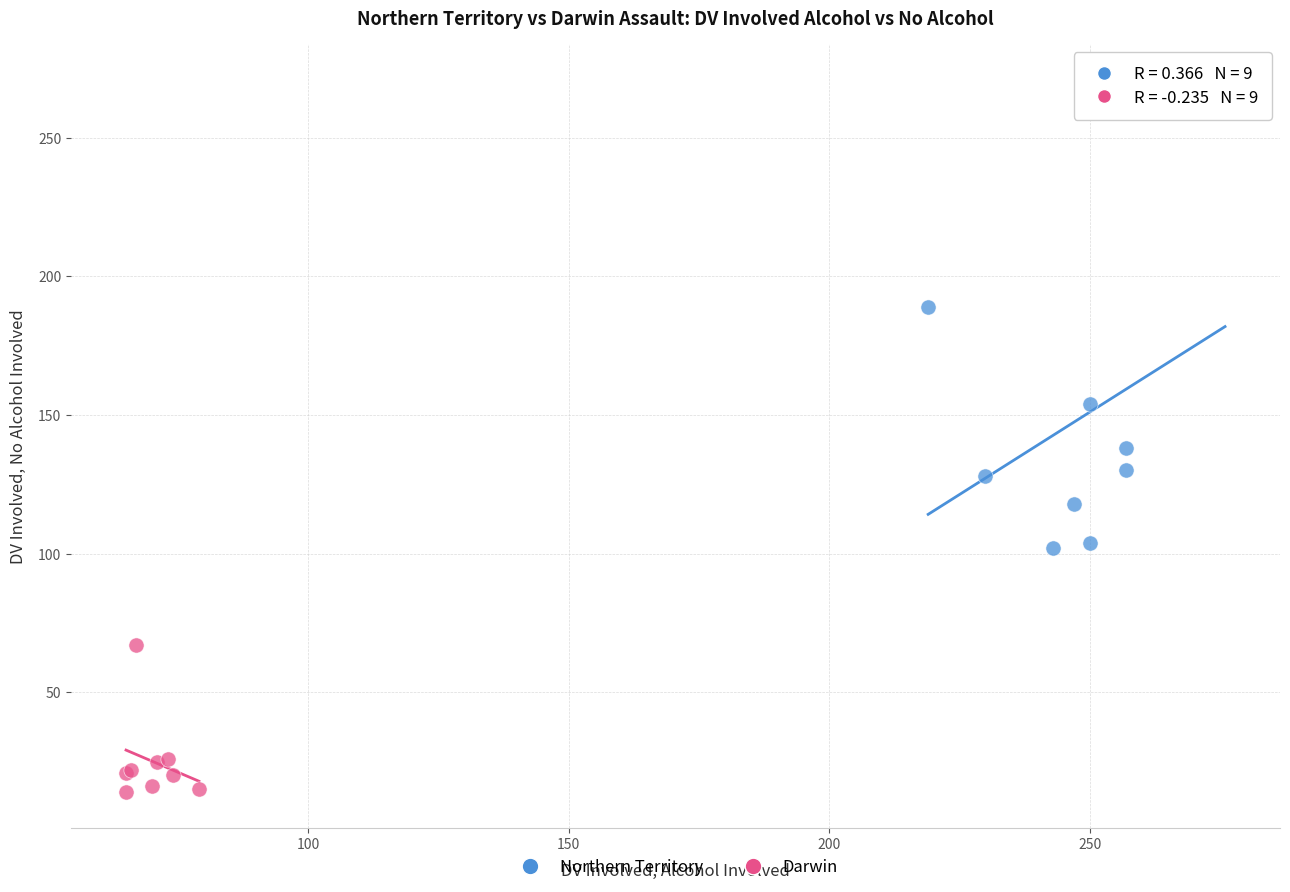

Which series reaches the minimum Y coordinate?

Darwin